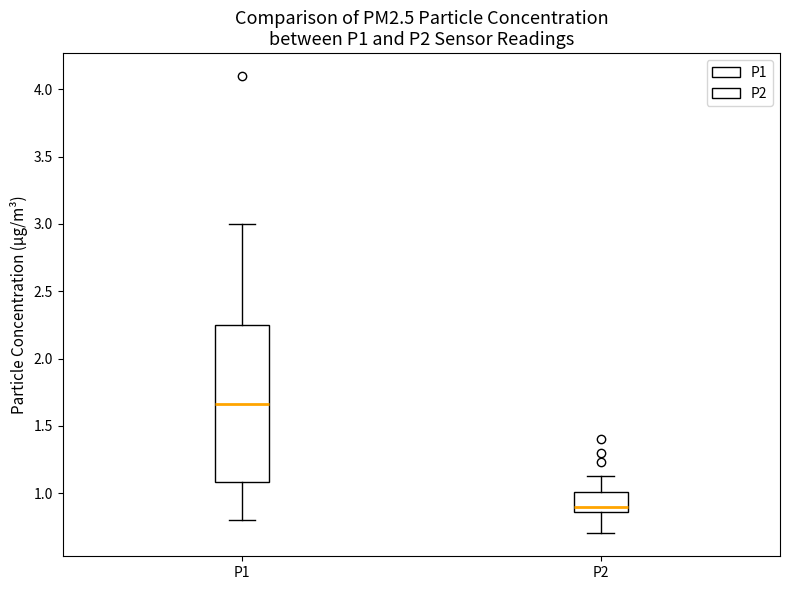

Reading left to right, read every box against the y-axis: the position of its median line, the range the box covers, and the ends of its whiskers. The values are not printed on the chart, so give them approximately, as read against the axis.

P1: median 1.65, box 1.10 to 2.25, whiskers 0.80 to 3.00
P2: median 0.90, box 0.85 to 1.00, whiskers 0.70 to 1.15